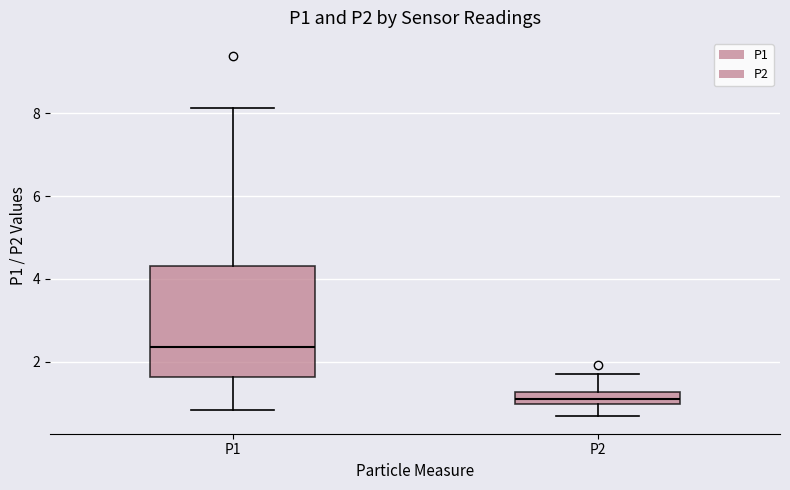

Which box's median line is the highest?

P1